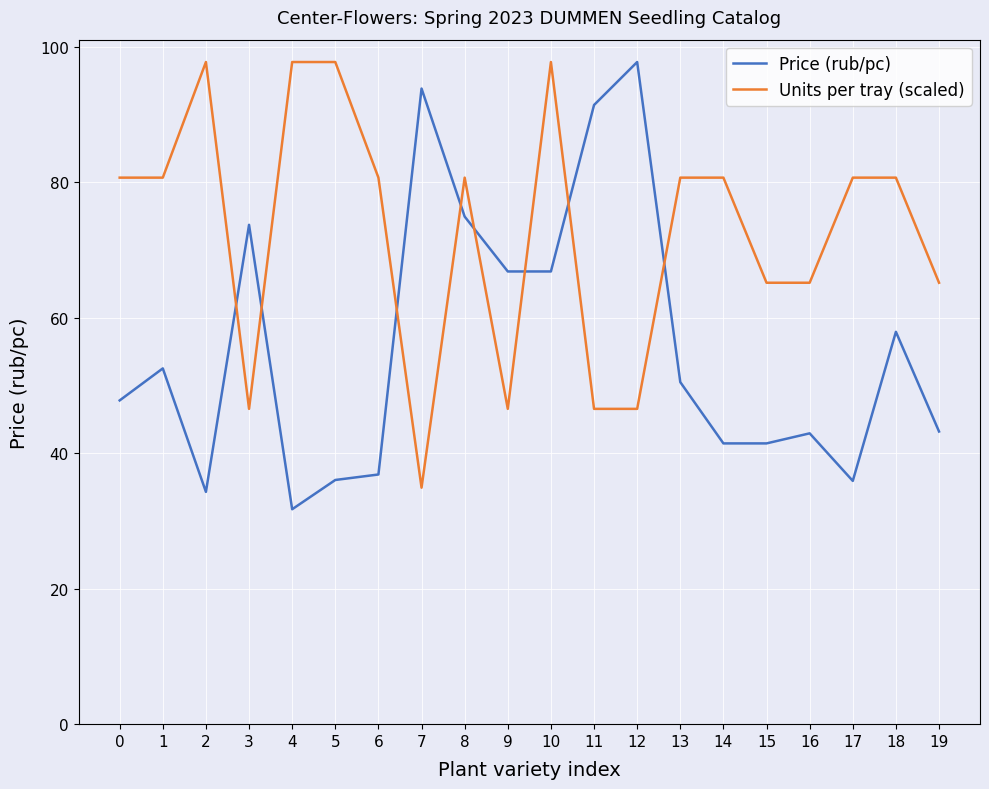

Between which two adjacent categories do Price (rub/pc) and Units per tray (scaled) first intersect?

2 and 3